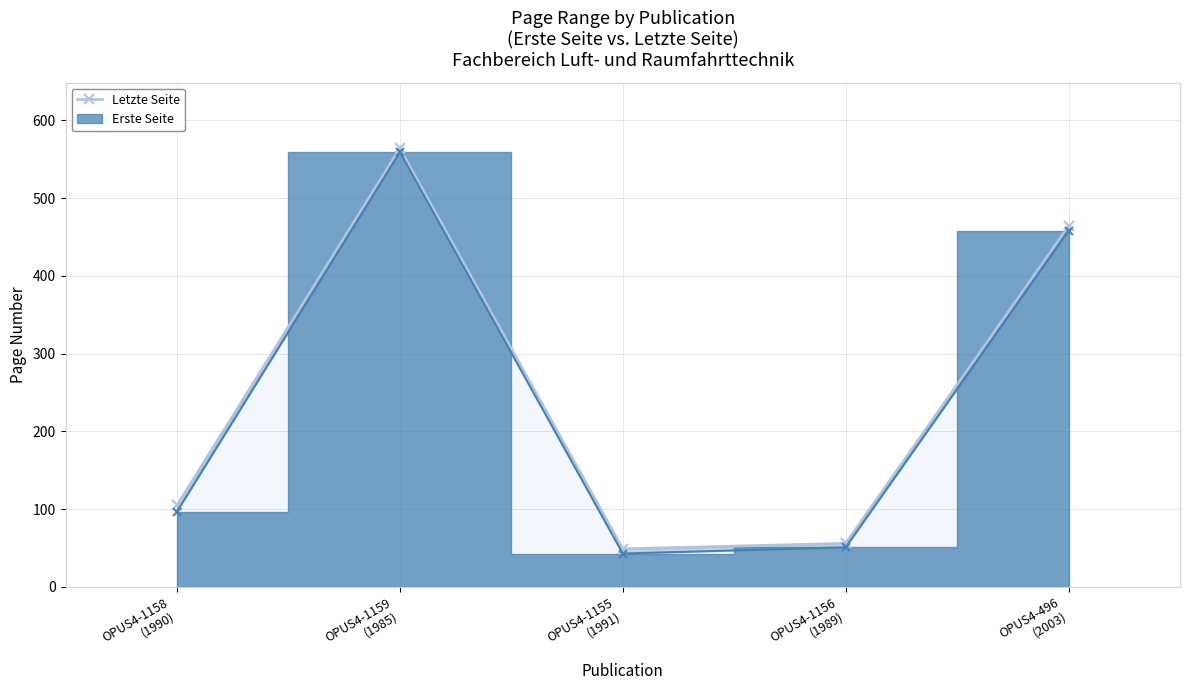

List the labels in order of value, largest first.

OPUS4-1159
(1985), OPUS4-496
(2003), OPUS4-1158
(1990), OPUS4-1156
(1989), OPUS4-1155
(1991)